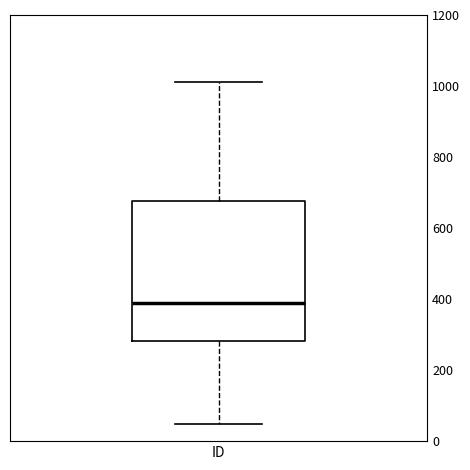

Read this box plot against the y-axis: the position of the median line, the range covered by the box, and the ends of both whiskers. The values are not printed on the chart, so give them approximately, as read against the axis.

median 380, box 280 to 680, whiskers 40 to 1020